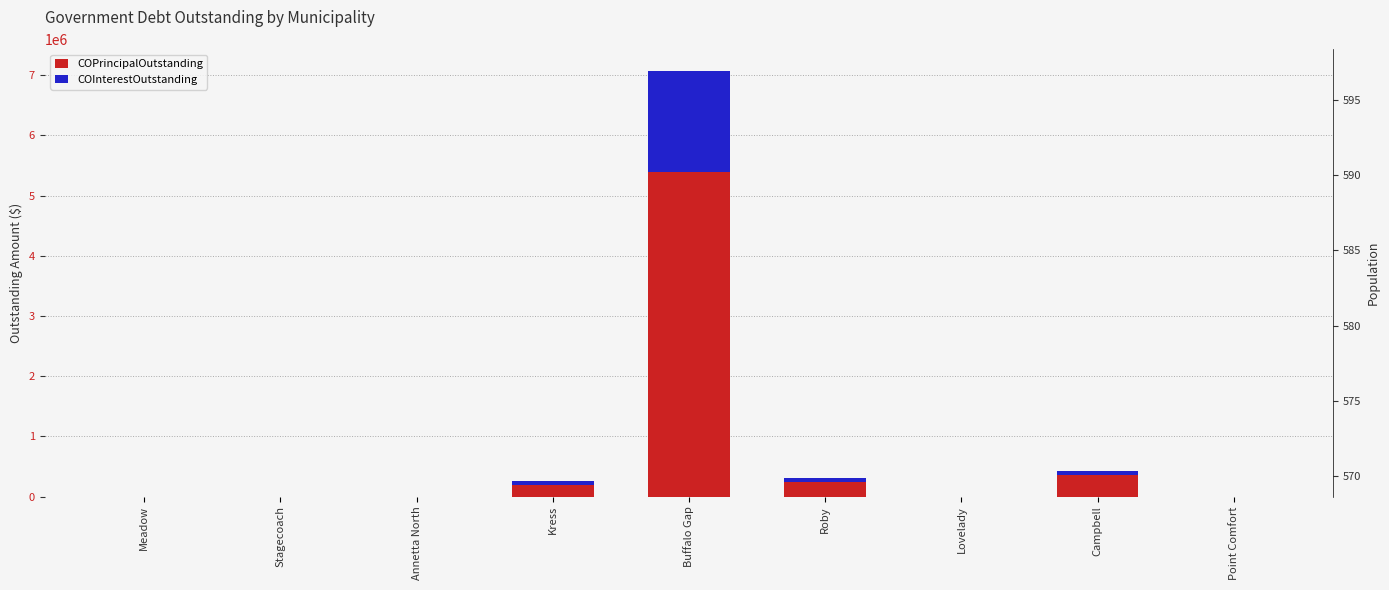

How many categories are shown in the chart?

9